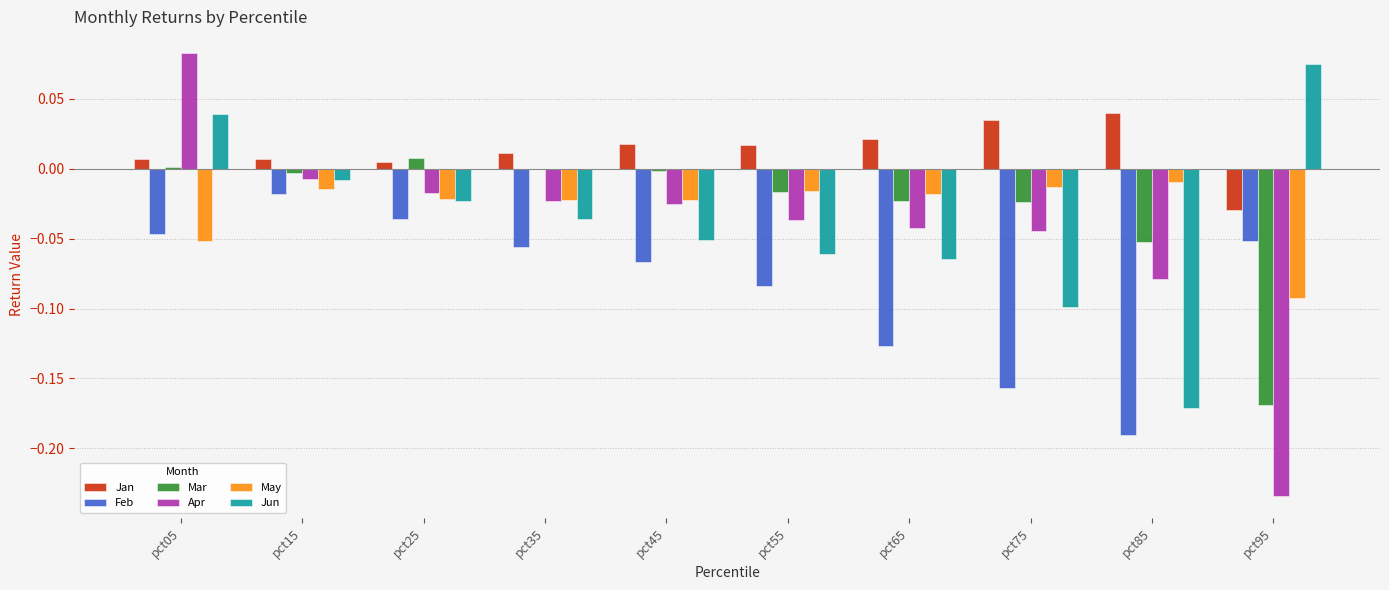

Which series has the largest total across all categories?

Jan